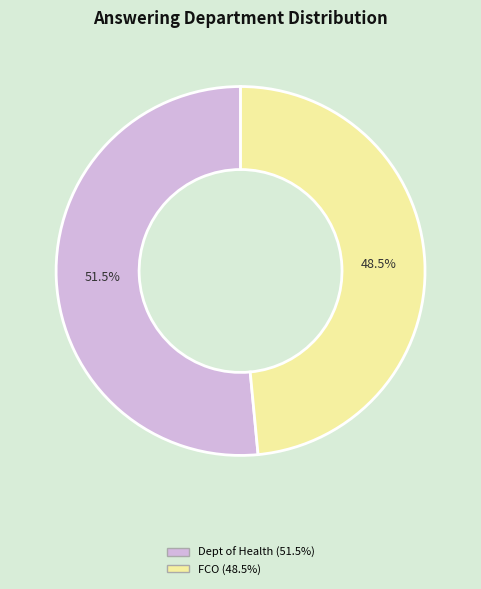

Count the number of slices in the pie.

2